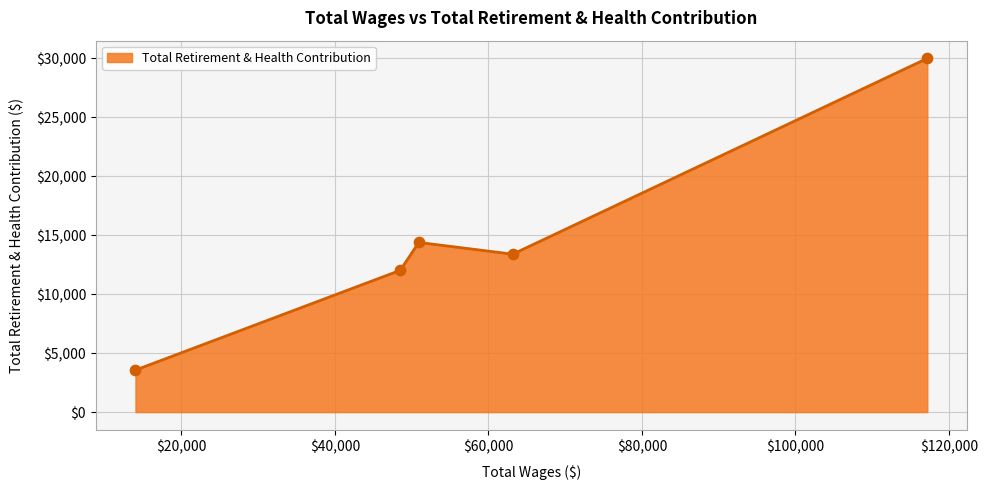

What is the smallest value displayed?

3564